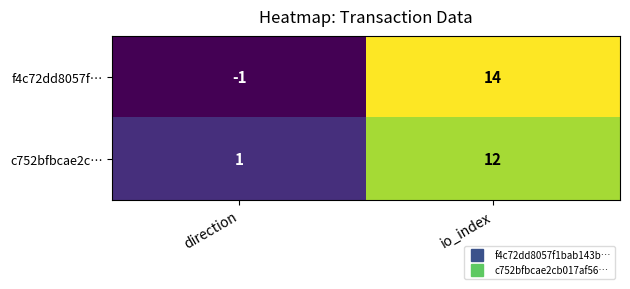

At which label does f4c72dd8057f… reach its minimum?

direction